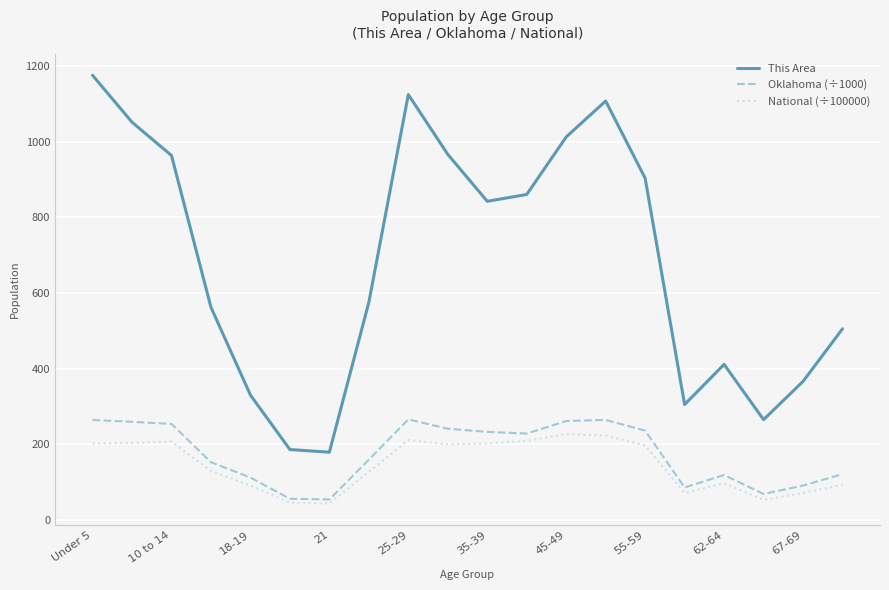

Which series has the largest range (max minus min)?

This Area